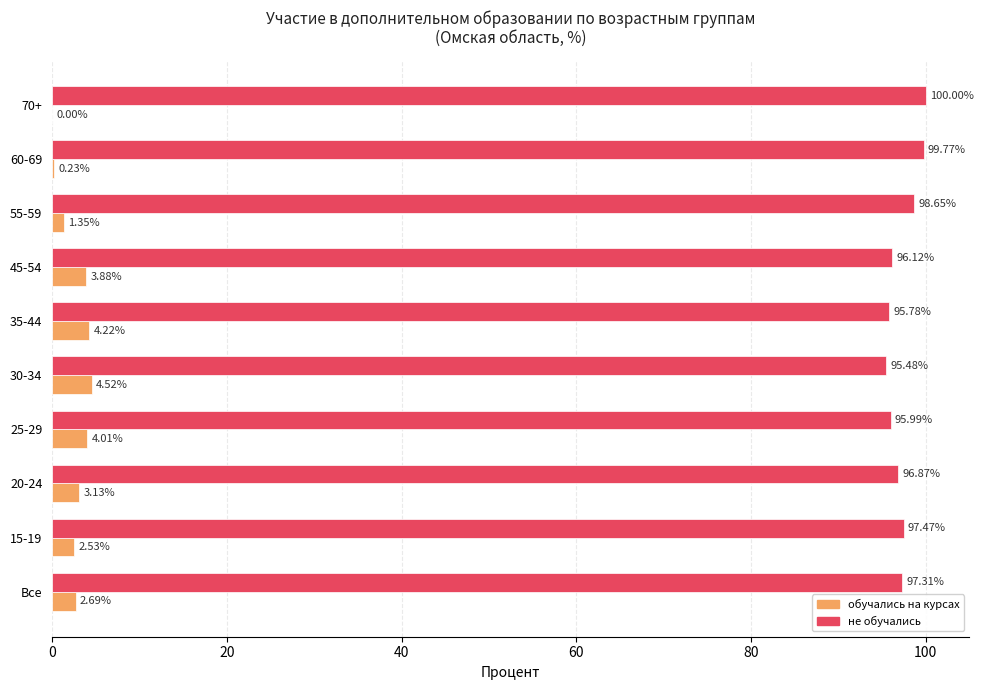

What is the sum of the не обучались values at 60-69 and 20-24?

196.6